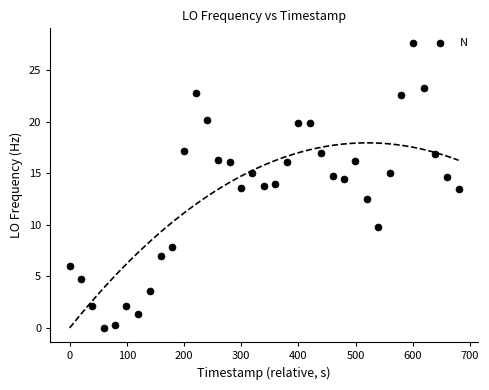

What is the range of Y values (max minus min)?

27.7